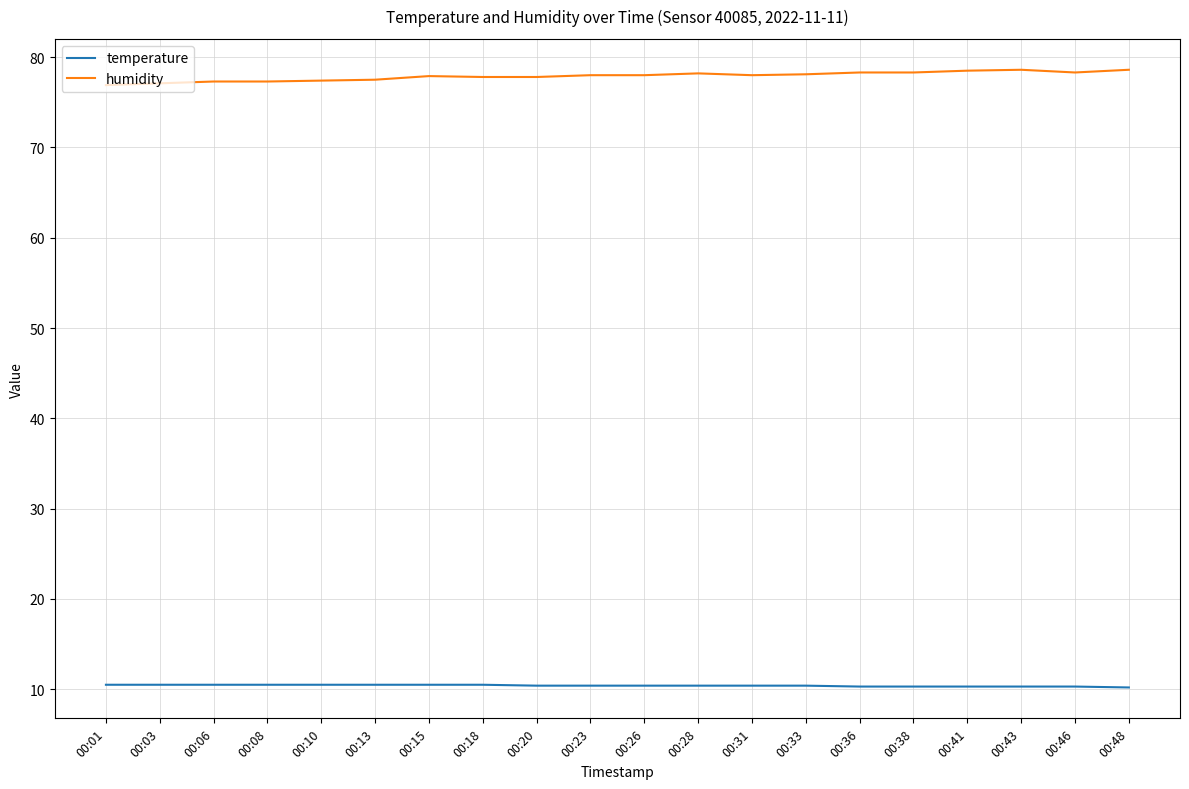

What is the average value of the humidity series?

77.9